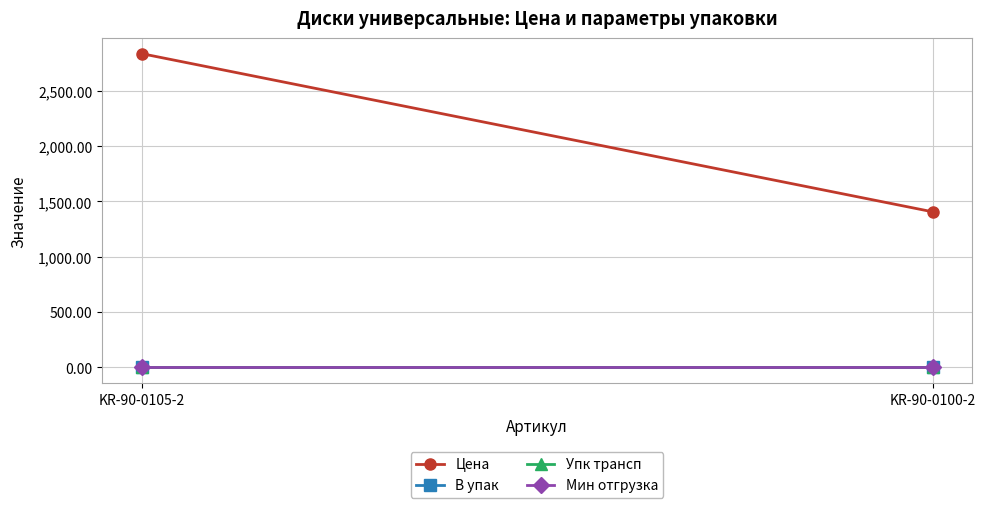

Which series changed the most between KR-90-0105-2 and KR-90-0100-2?

Цена